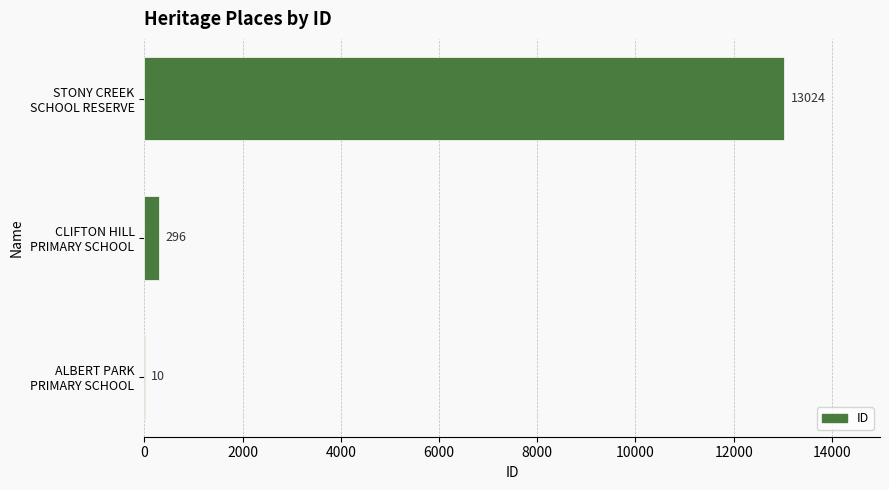

How many data points does each series have?

3